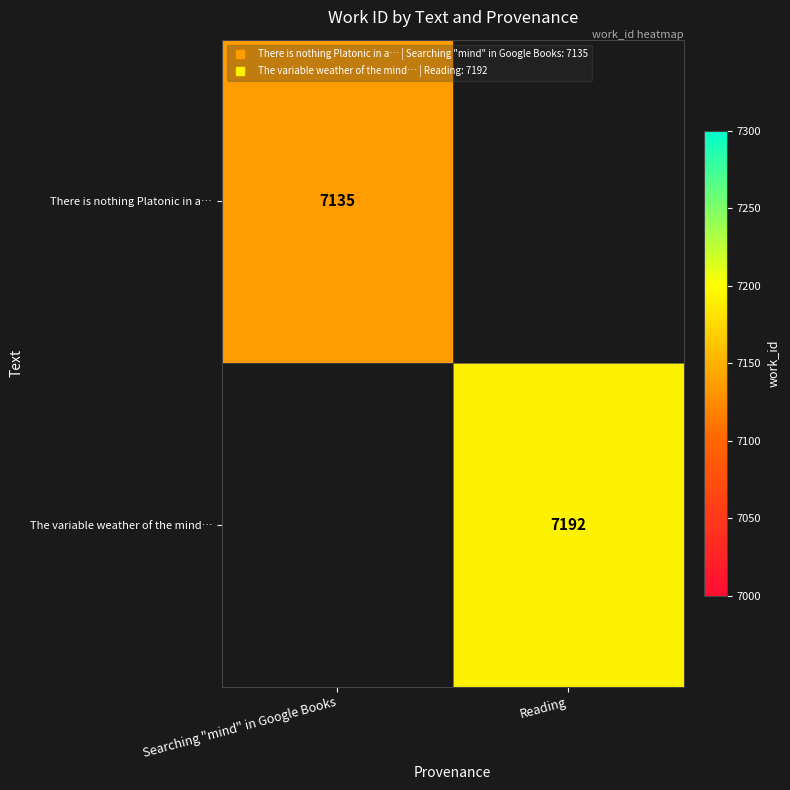

At how many categories does at least one series exceed 7147?

1